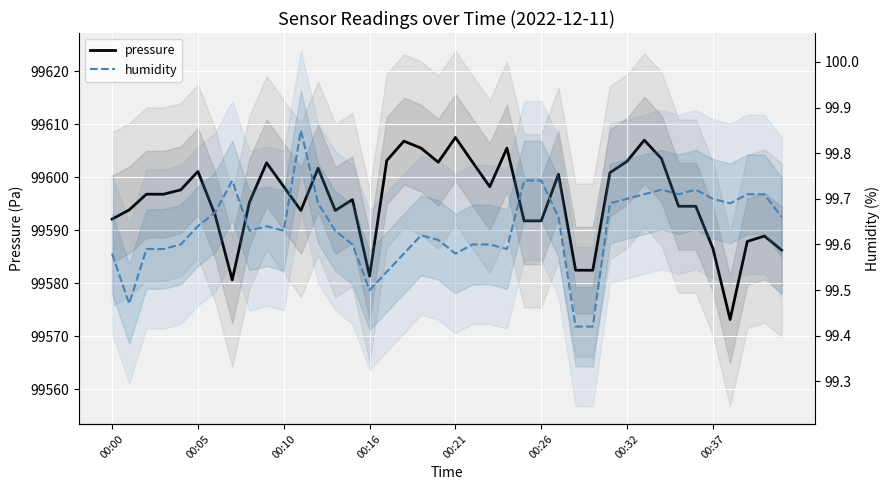

At which label is humidity closest to 99?

27